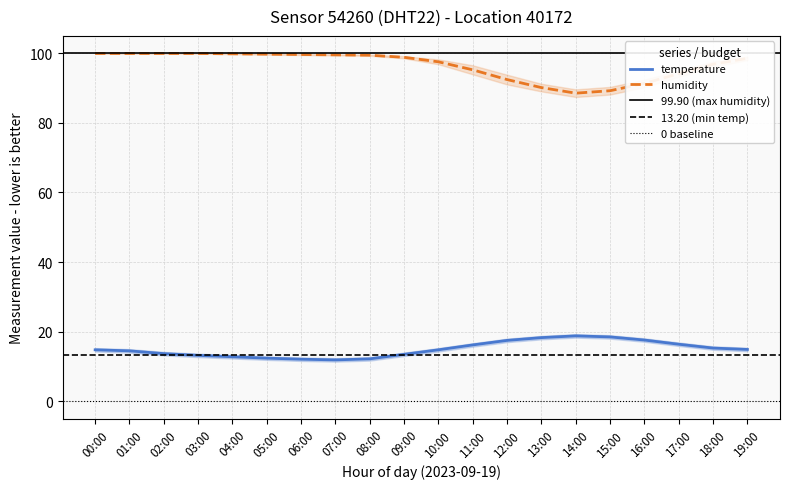

Which category has the lowest value in the temperature series?

07:00